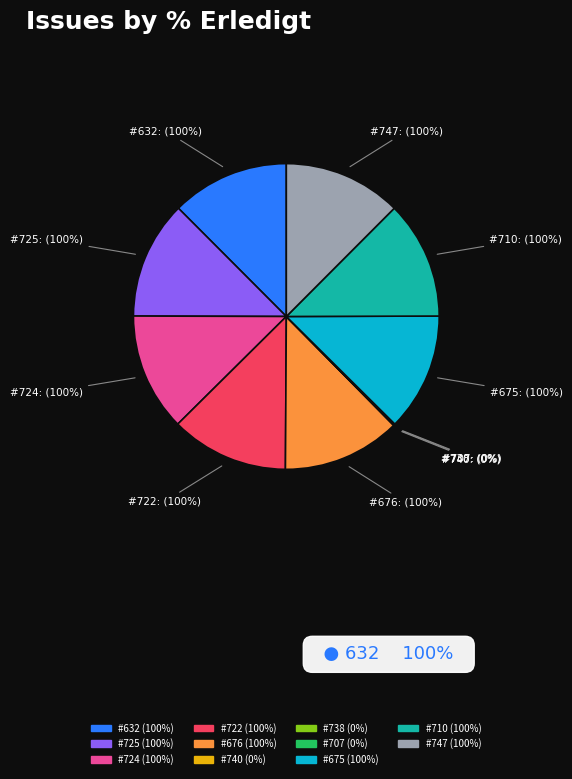

Count the number of slices in the pie.

11